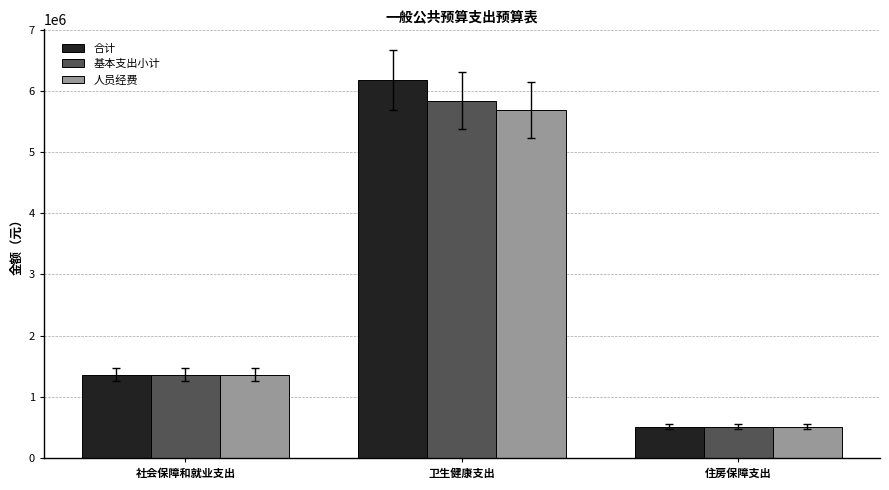

Are the bars grouped side by side (vs. stacked)?

Yes